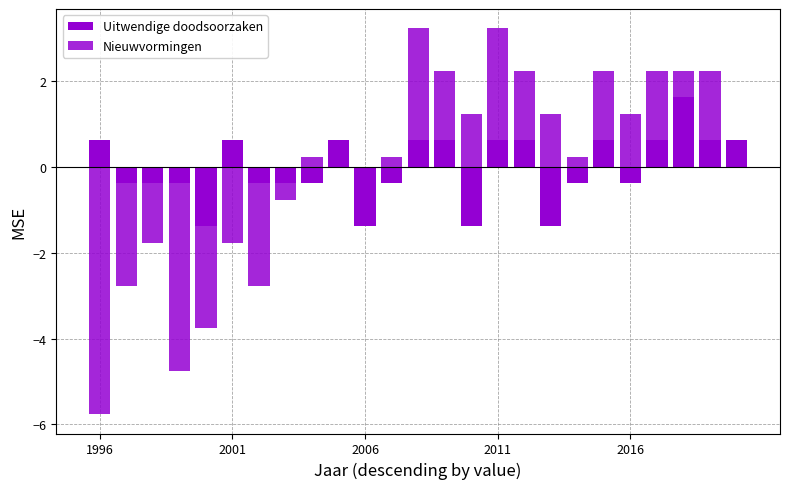

Which series has the largest total across all categories?

Nieuwvormingen